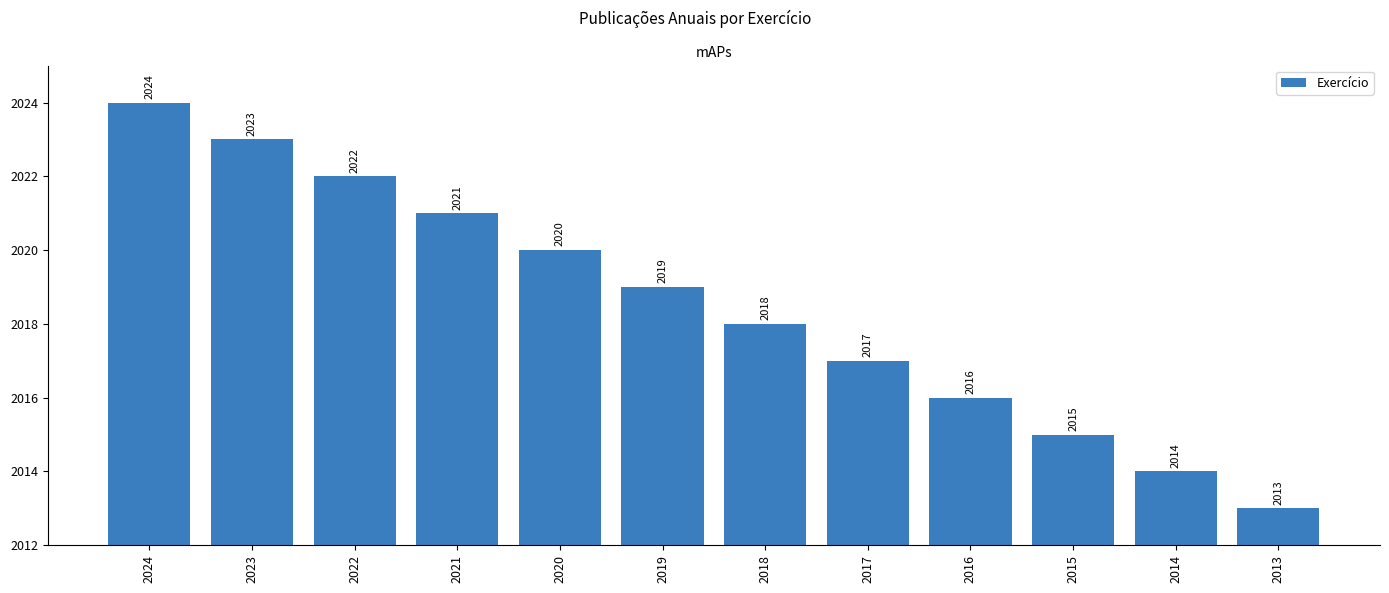

How many data points does each series have?

12